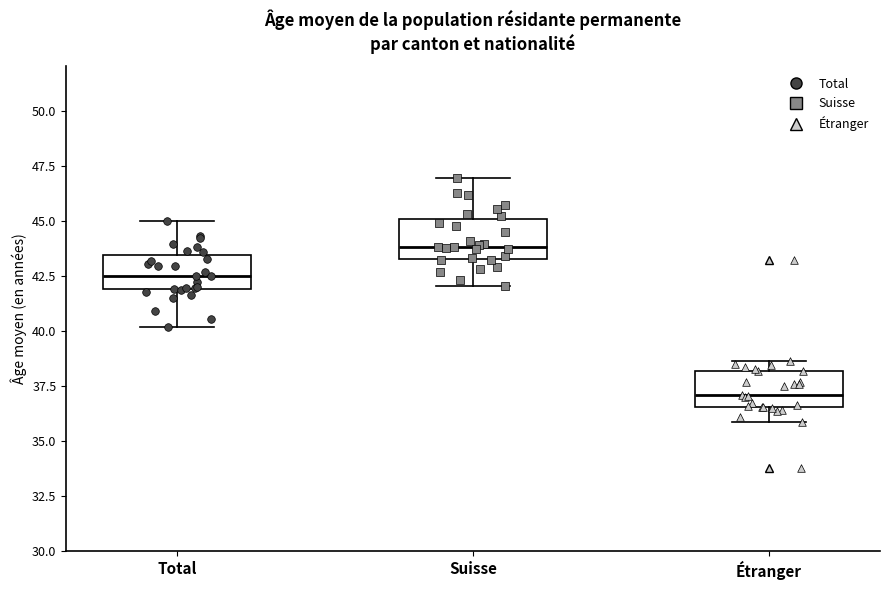

Reading left to right, read every box against the y-axis: the position of its median line, the range the box covers, and the ends of its whiskers. The values are not printed on the chart, so give them approximately, as read against the axis.

Total: median 42.5, box 42.0 to 43.5, whiskers 40.0 to 45.0
Suisse: median 44.0, box 43.5 to 45.0, whiskers 42.0 to 47.0
Étranger: median 37.0, box 36.5 to 38.0, whiskers 36.0 to 38.5